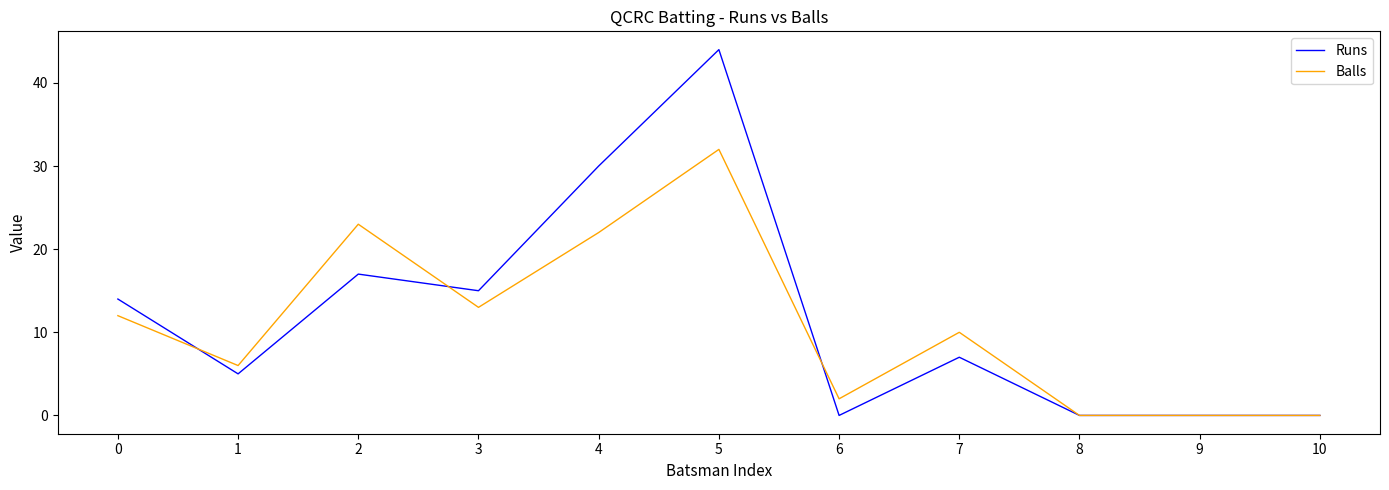

Between 2 and 9, which series saw the biggest shift?

Balls